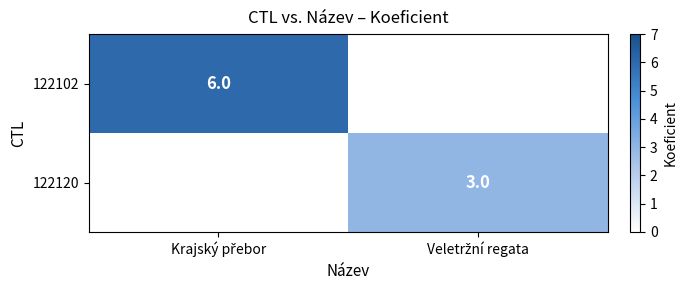

How many positive values does the 122120 series have?

1